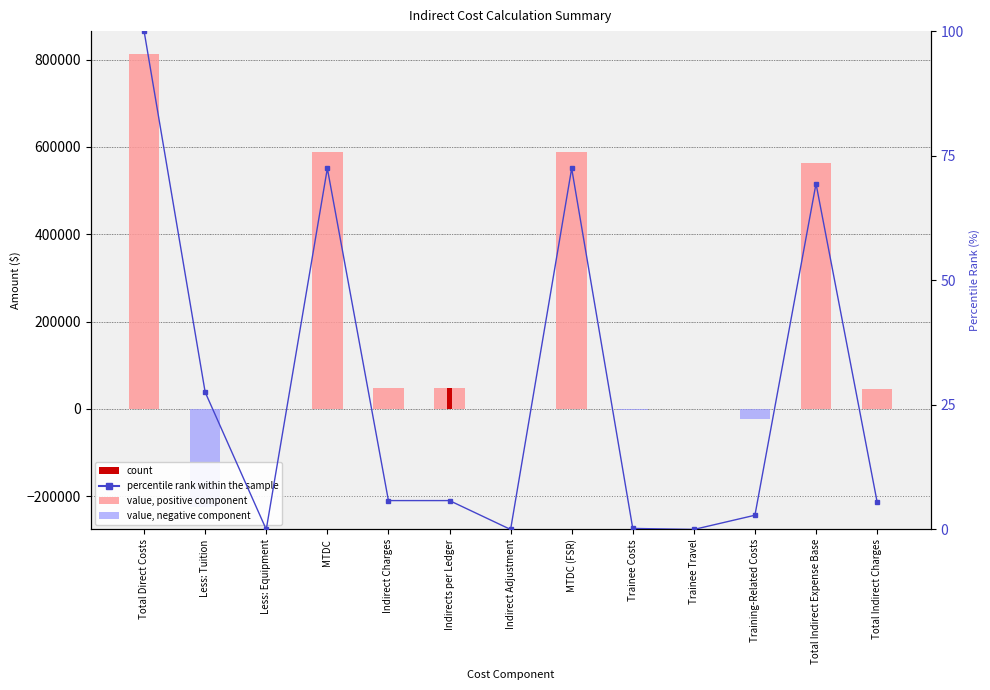

What is the label of the 8th bar from the left?

MTDC (FSR)